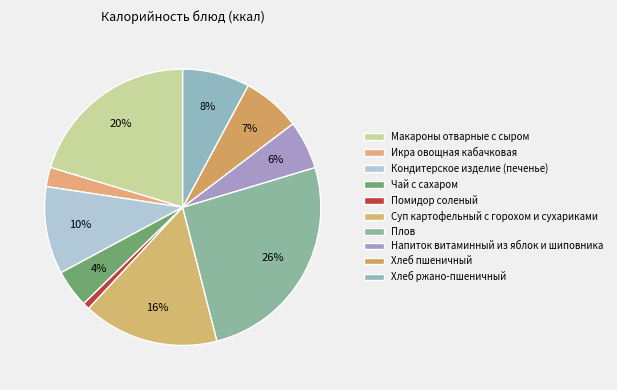

To the nearest percent, what percentage of the pie is Кондитерское изделие (печенье)?

10%